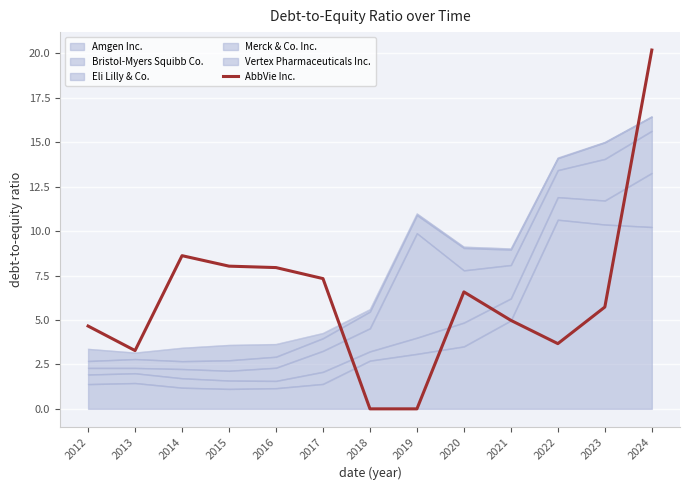

Rank the categories by value from lowest to highest.

2018, 2019, 2013, 2022, 2012, 2021, 2023, 2020, 2017, 2016, 2015, 2014, 2024